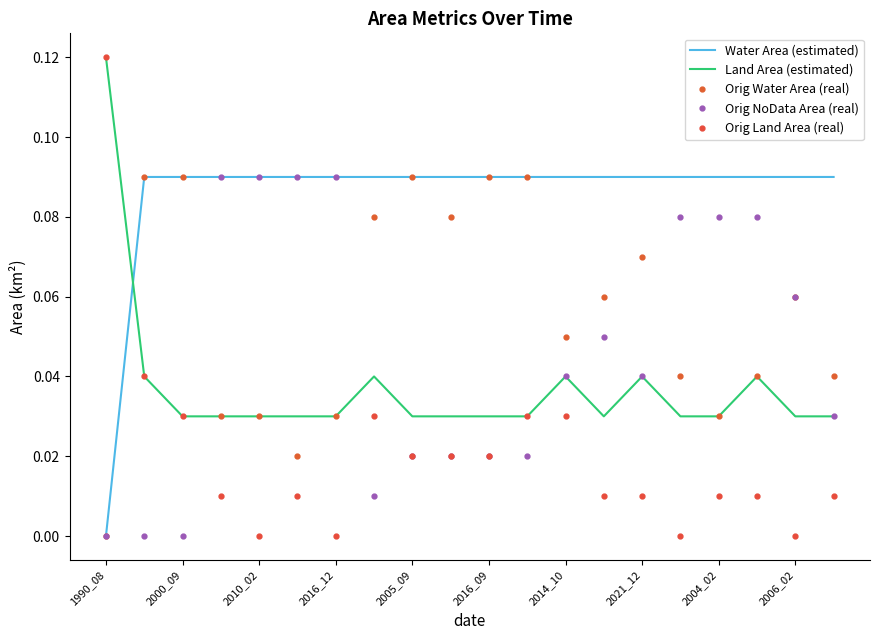

True or false: Orig Water Area (real) and Land Area (estimated) cross at least once.

True